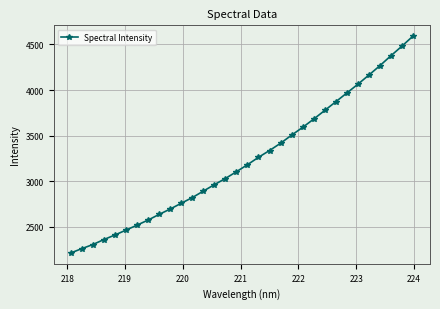

How many data points does each series have?

32